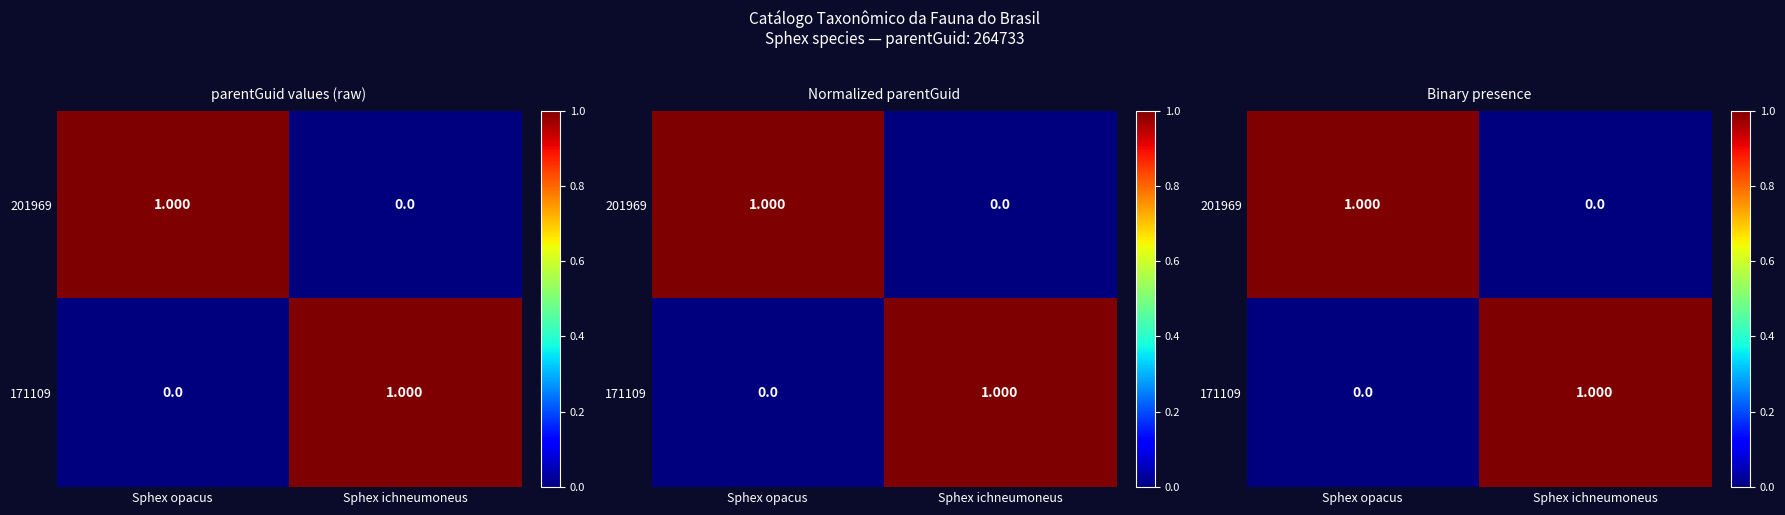

What is the sum of the 171109 values at Sphex ichneumoneus and Sphex opacus?

1